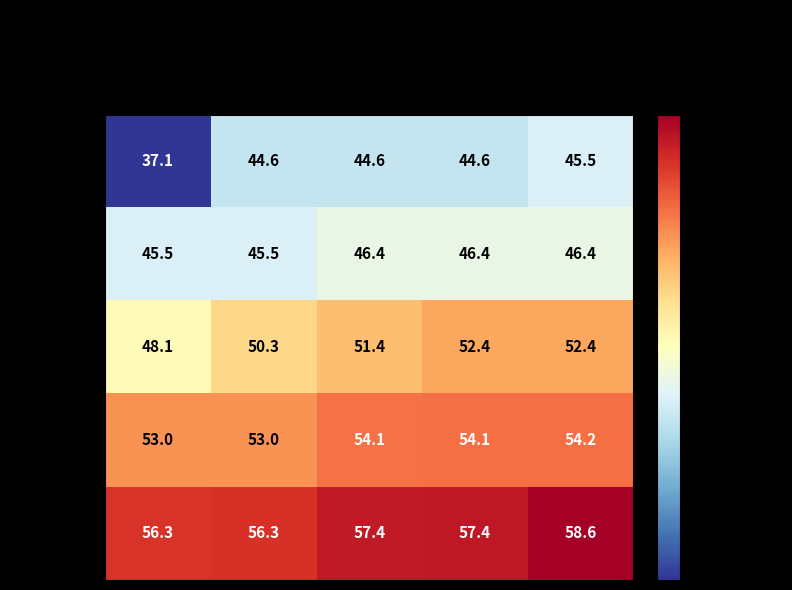

At which category is the sum across all series the highest?

Slot E